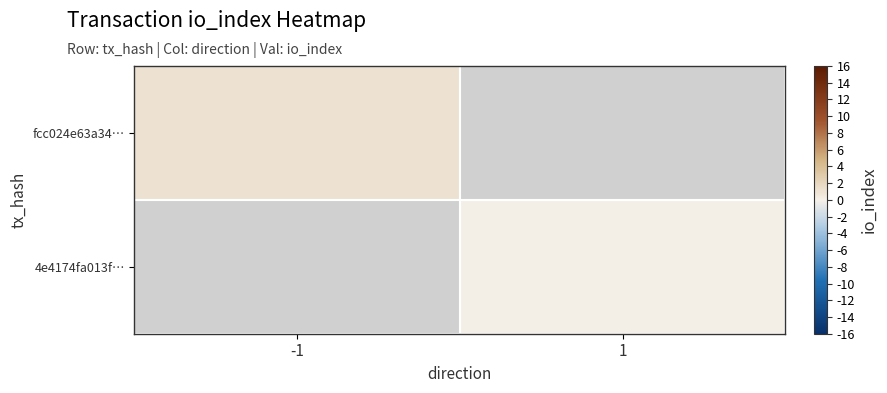

Between 1 and -1, which is larger?

-1